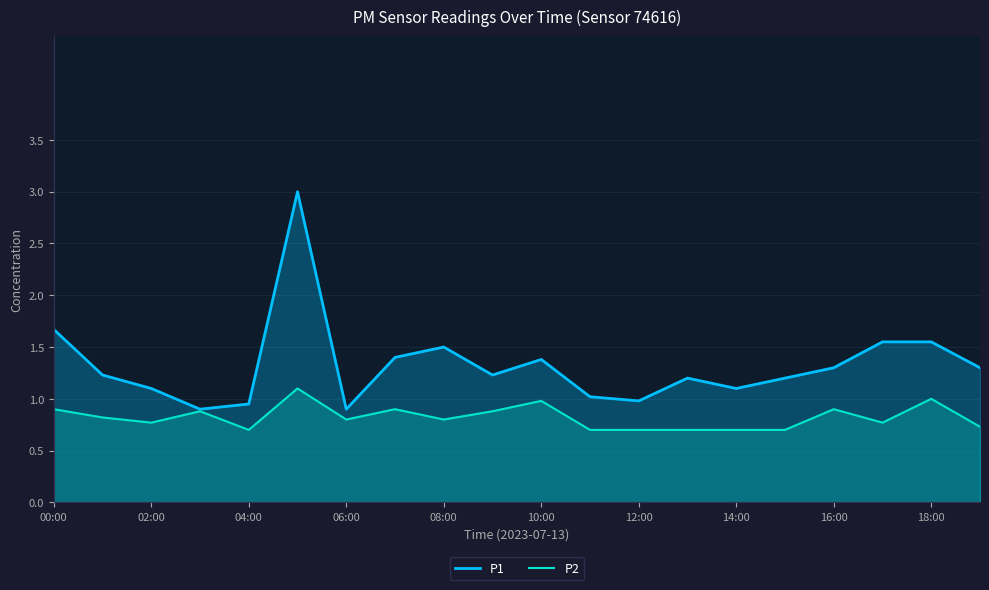

True or false: P2 and P1 intersect in this chart.

False